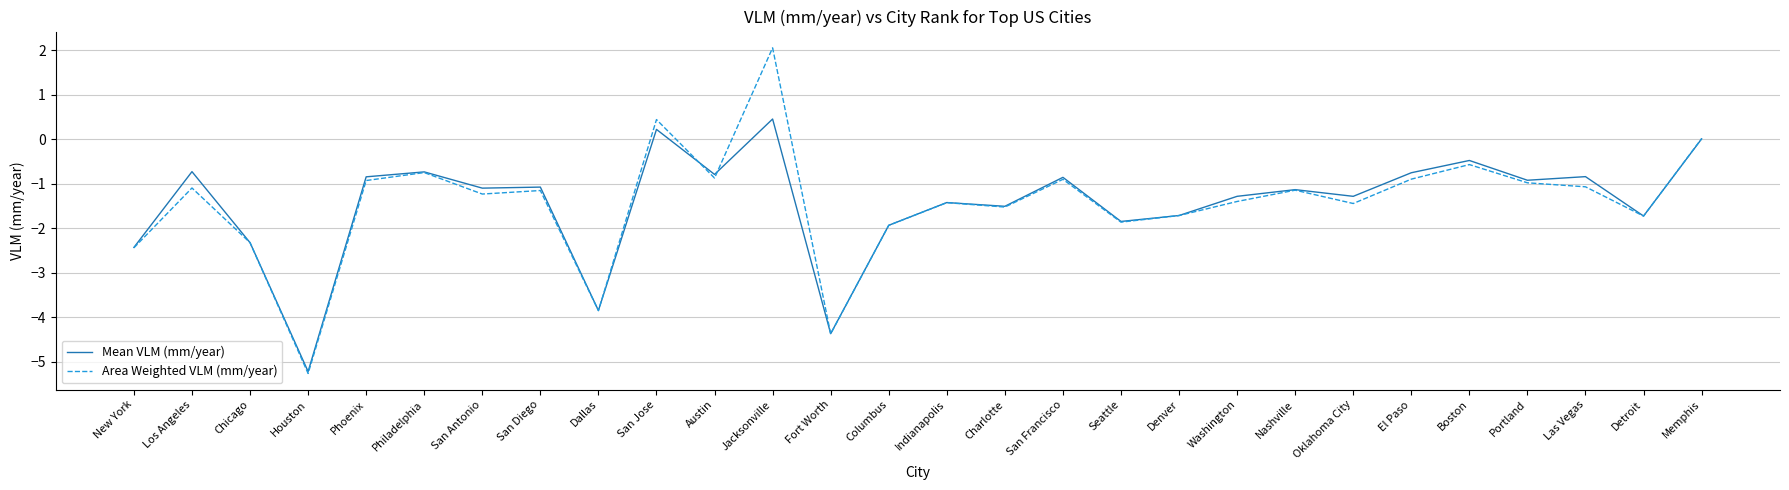

In Mean VLM (mm/year), how many points are lower than both neighbors (excluding endpoints)?

10